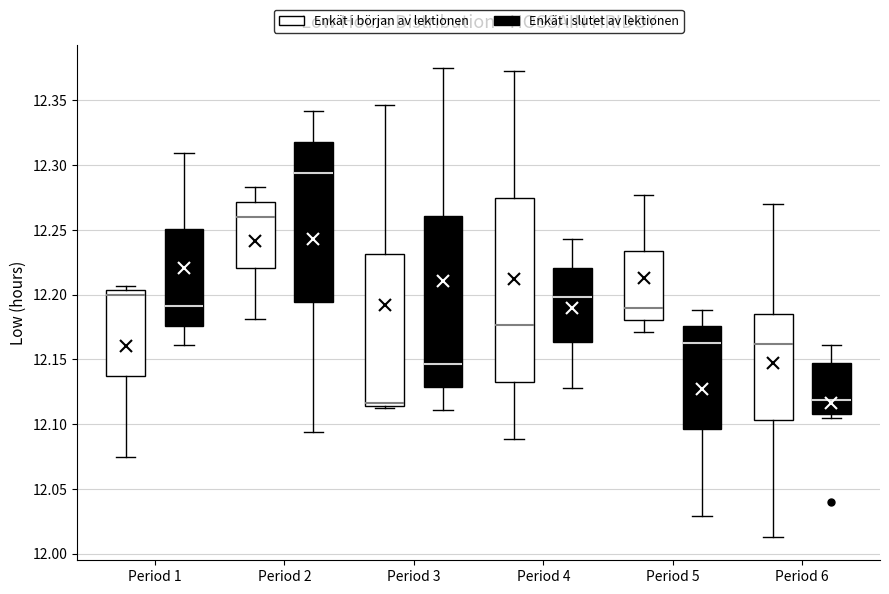

Reading left to right, read every box against the y-axis: the position of its median line, the range the box covers, and the ends of its whiskers. The values are not printed on the chart, so give them approximately, as read against the axis.

Period 1 (Enkät i början av lektionen): median 12.200, box 12.140 to 12.205, whiskers 12.075 to 12.205 (just above the box's upper edge)
Period 1 (Enkät i slutet av lektionen): median 12.190, box 12.175 to 12.250, whiskers 12.160 to 12.310
Period 2 (Enkät i början av lektionen): median 12.260, box 12.220 to 12.270, whiskers 12.180 to 12.285
Period 2 (Enkät i slutet av lektionen): median 12.295, box 12.195 to 12.320, whiskers 12.095 to 12.340
Period 3 (Enkät i början av lektionen): median 12.115 (just above the box's lower edge), box 12.115 to 12.230, whiskers 12.110 to 12.345
Period 3 (Enkät i slutet av lektionen): median 12.145, box 12.130 to 12.260, whiskers 12.110 to 12.375
Period 4 (Enkät i början av lektionen): median 12.175, box 12.130 to 12.275, whiskers 12.090 to 12.370
Period 4 (Enkät i slutet av lektionen): median 12.200, box 12.165 to 12.220, whiskers 12.130 to 12.245
Period 5 (Enkät i början av lektionen): median 12.190, box 12.180 to 12.235, whiskers 12.170 to 12.275
Period 5 (Enkät i slutet av lektionen): median 12.165, box 12.095 to 12.175, whiskers 12.030 to 12.190
Period 6 (Enkät i början av lektionen): median 12.160, box 12.105 to 12.185, whiskers 12.015 to 12.270
Period 6 (Enkät i slutet av lektionen): median 12.120, box 12.110 to 12.145, whiskers 12.105 to 12.160